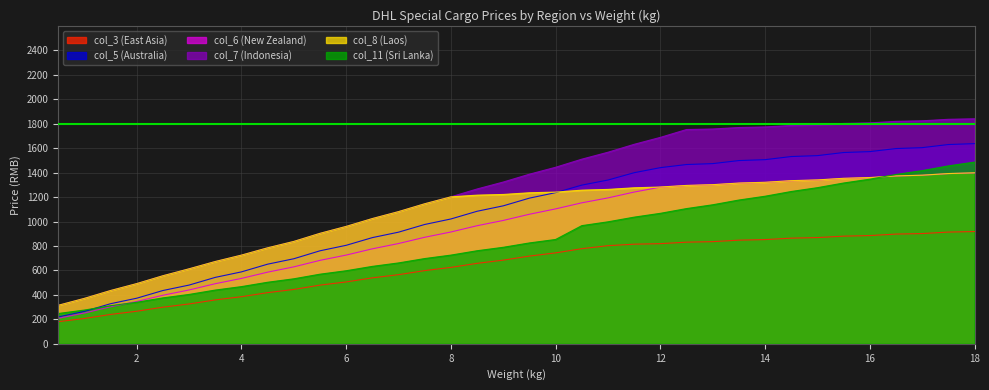

At which category is the sum across all series the highest?

18.0